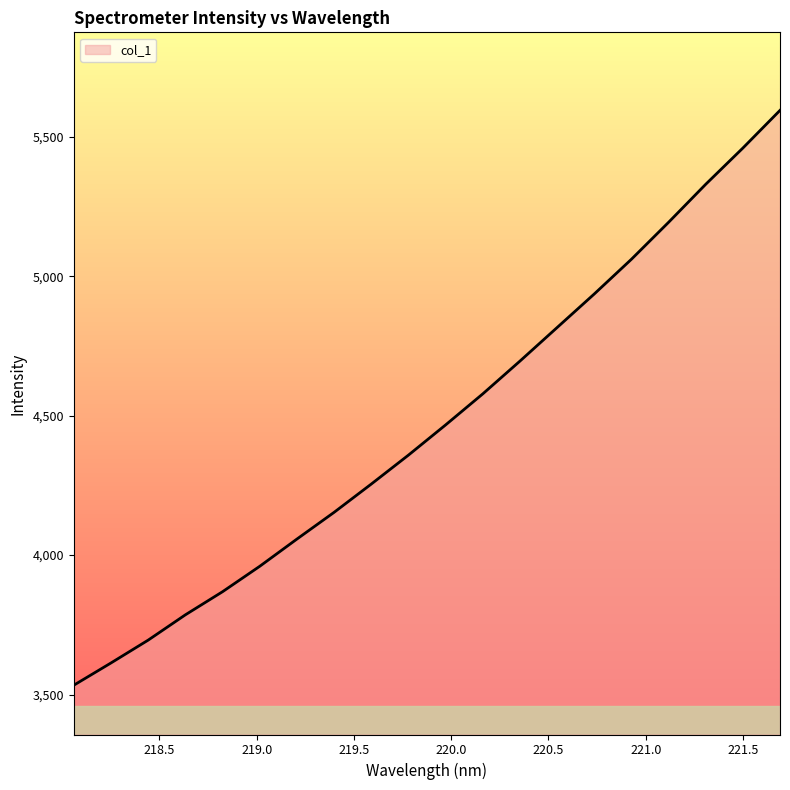

How many values are below 4466?

10